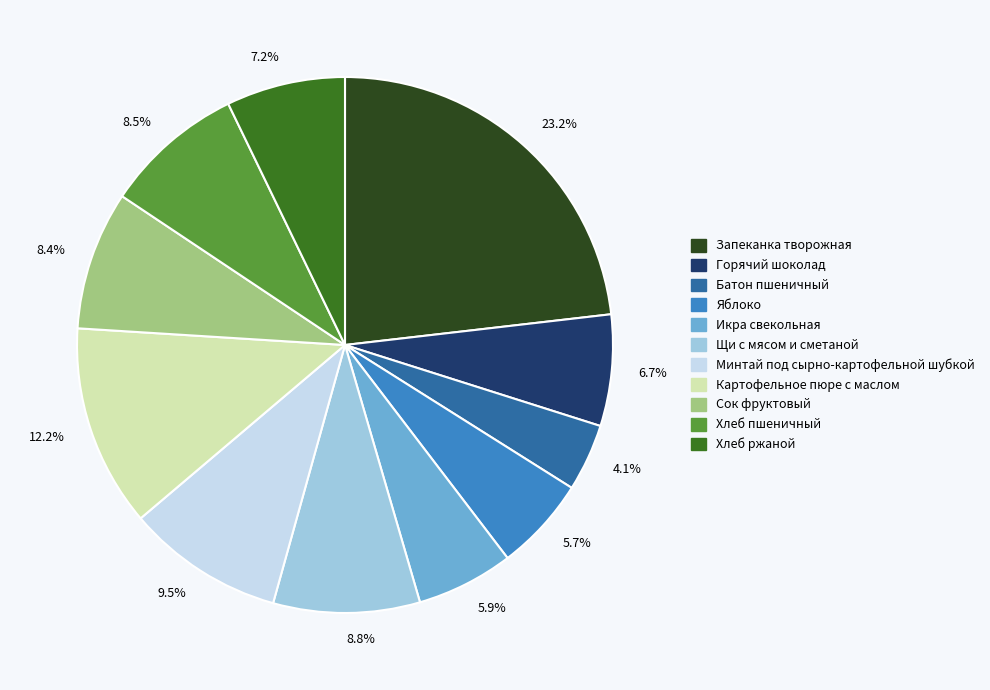

What is the largest slice in the pie chart?

23.2%